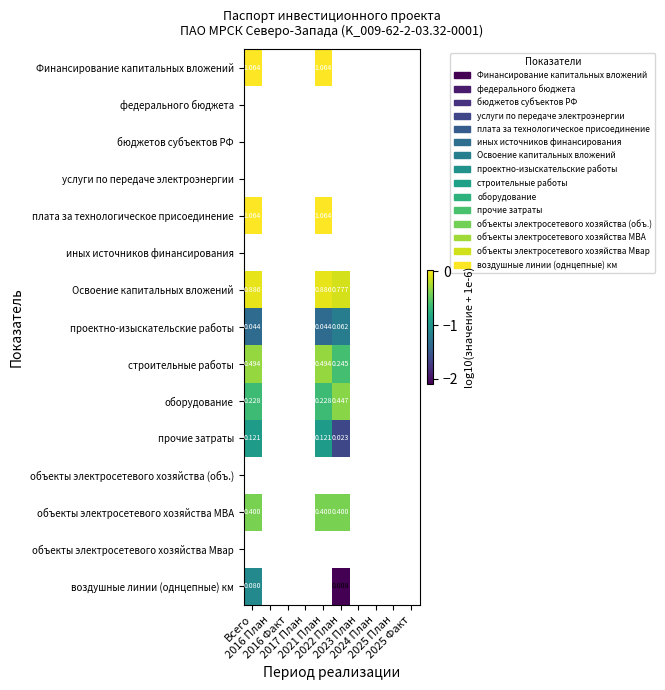

The value of оборудование at 2022 План is -0.6. True or false?

False